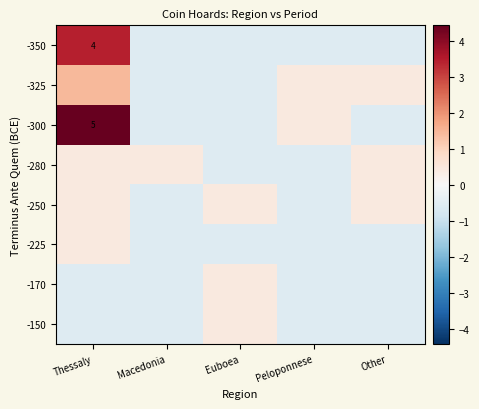

How many negative values does the -350 series have?

4